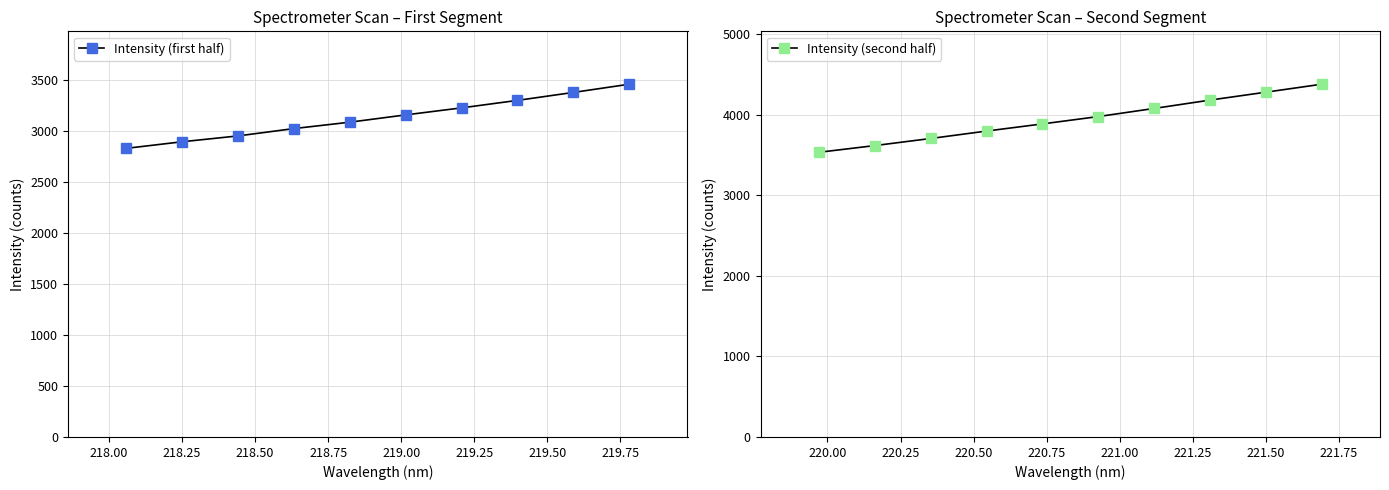

True or false: Intensity (first half) and Intensity (second half) cross at least once.

False